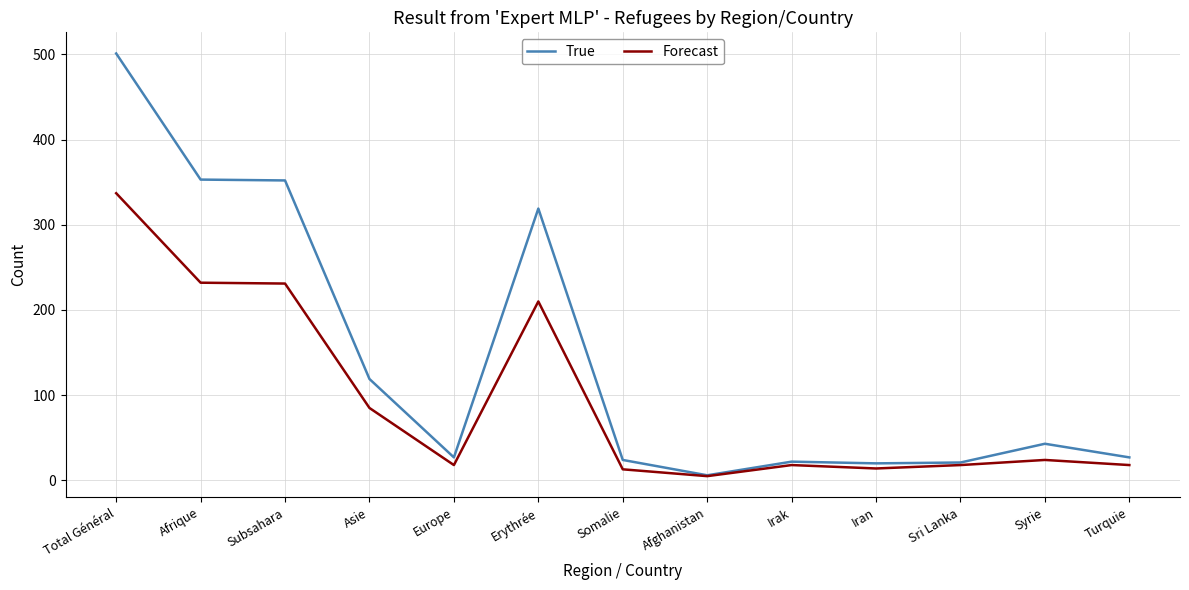

What is the total value across all series at Afrique?

585